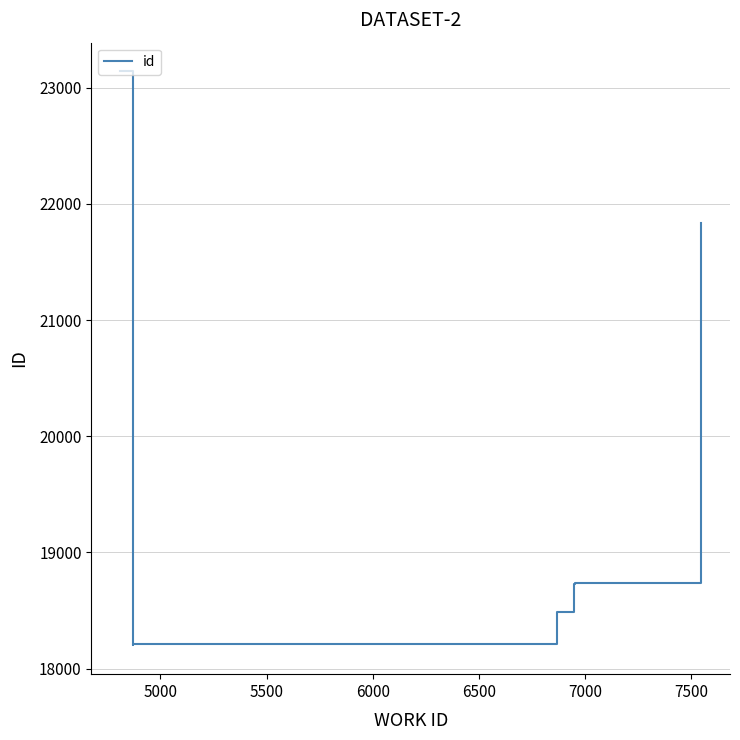

What is the difference between the maximum and minimum values?

4939